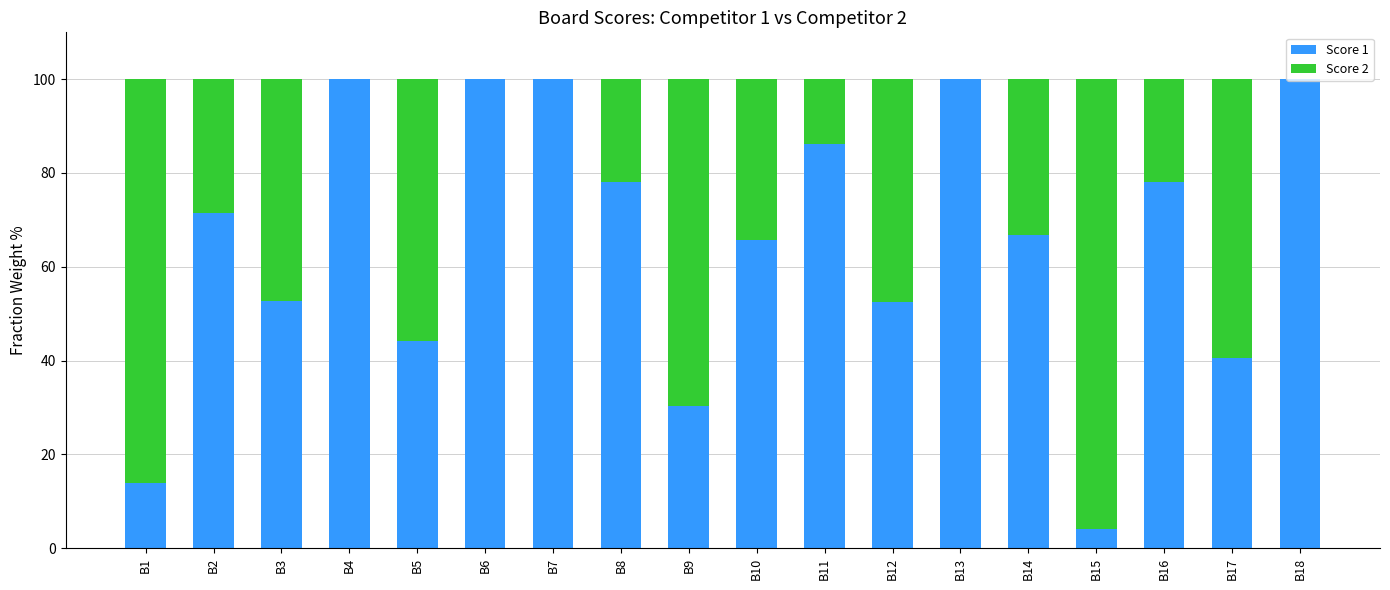

How many data points does each series have?

18